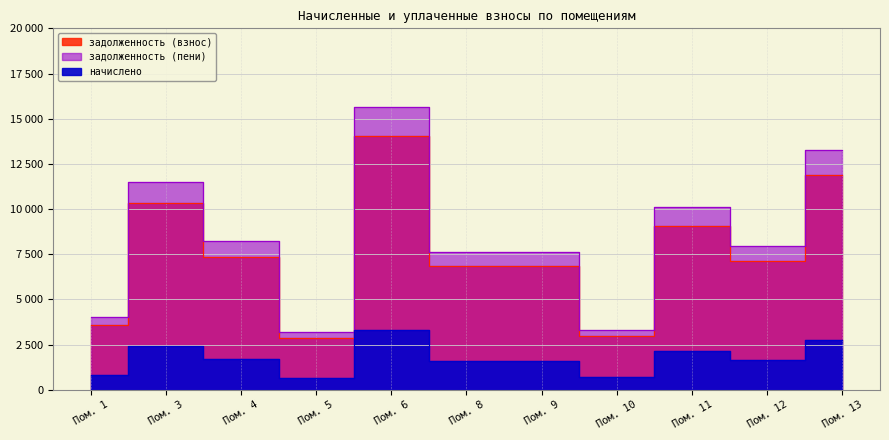

True or false: начислено has a value of 427.5 at Пом. 9.

False